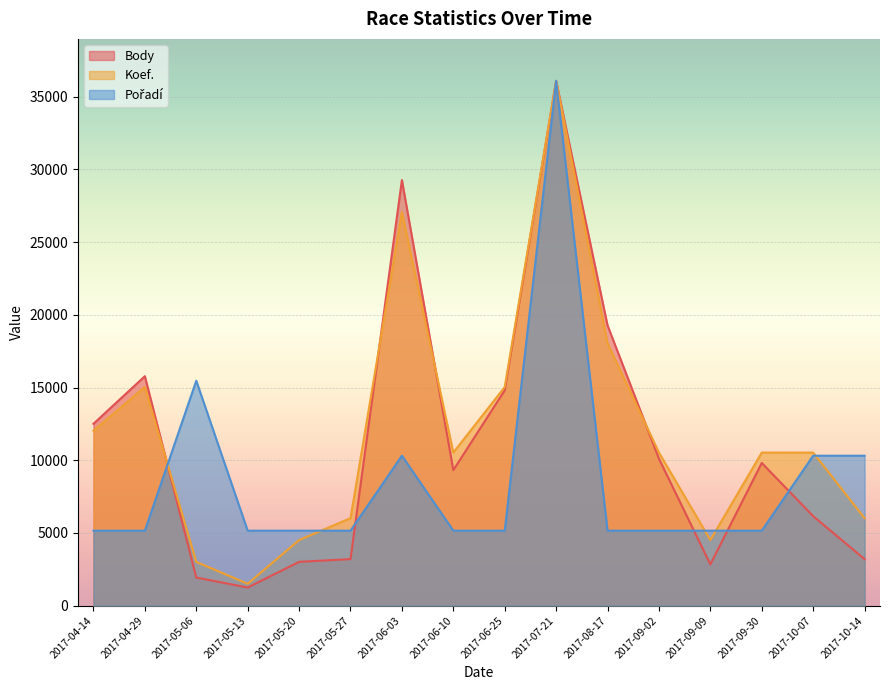

How many lines are shown in the chart?

3